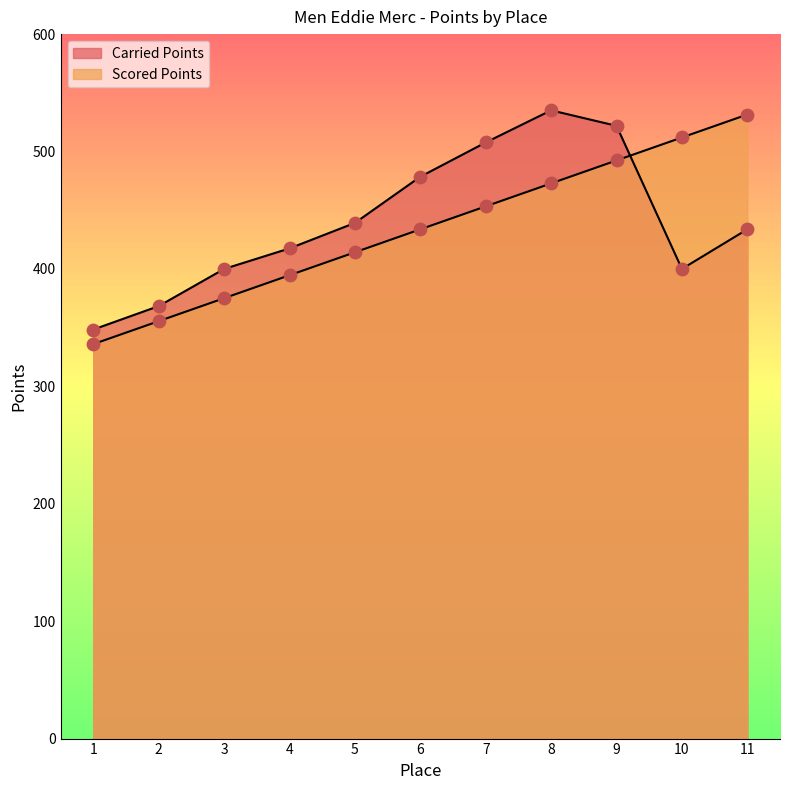

Which series has the widest spread of Y values?

Scored Points